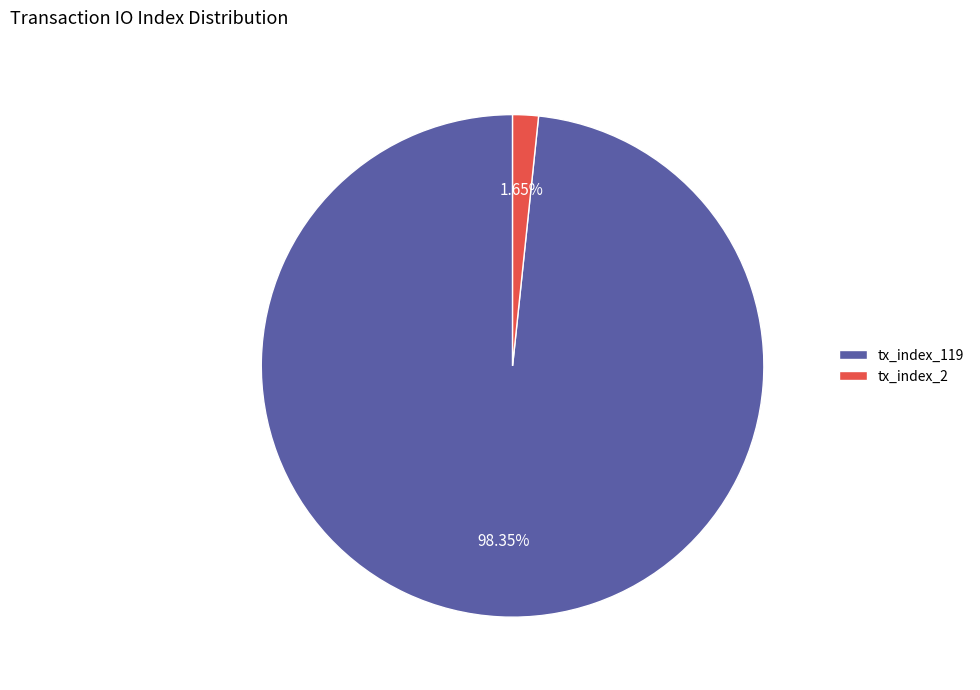

Which category has the smallest portion of the pie?

tx_index_2